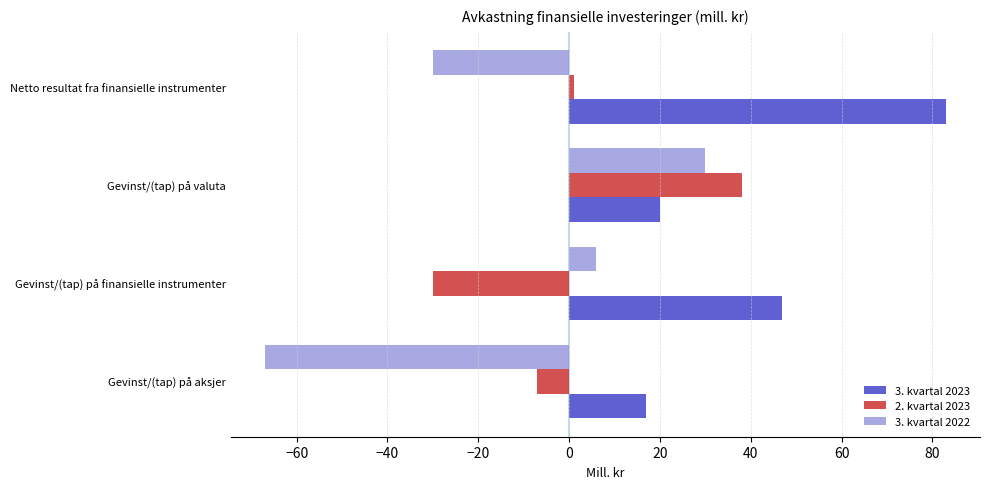

At which category is the sum across all series the highest?

Gevinst/(tap) på valuta